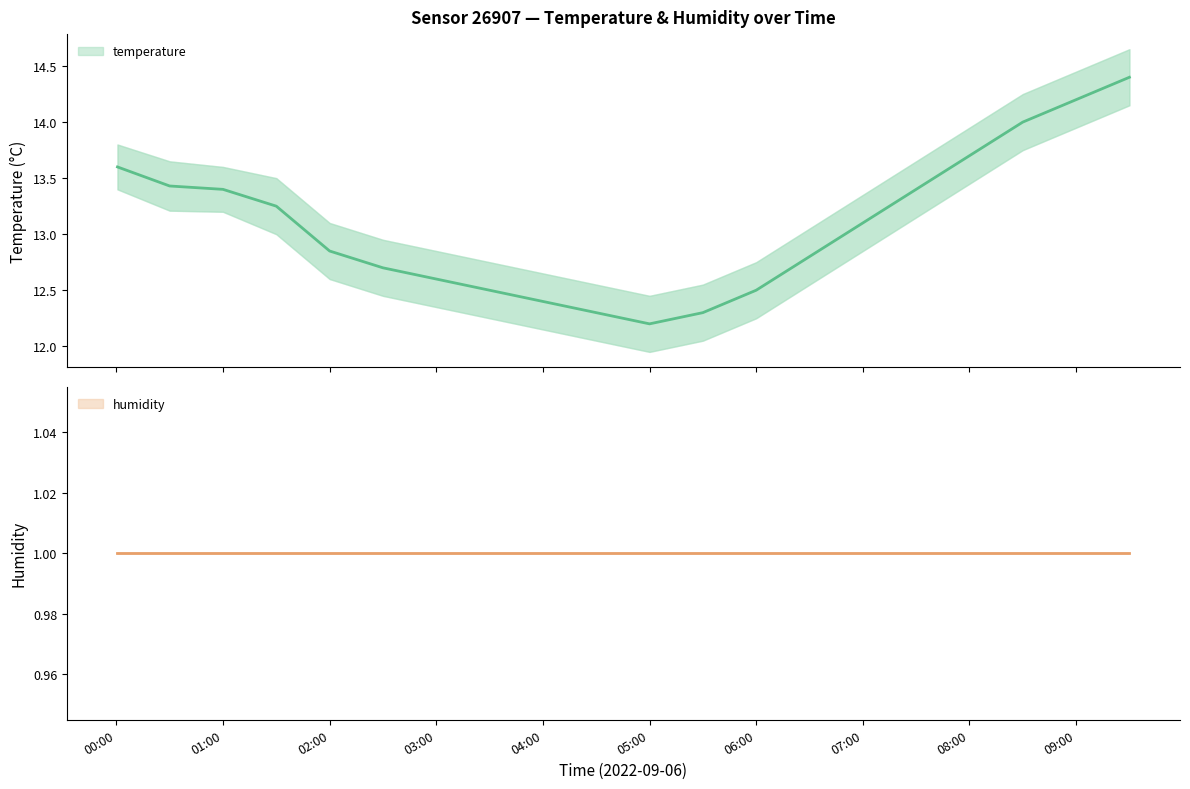

How many data points does each series have?

20